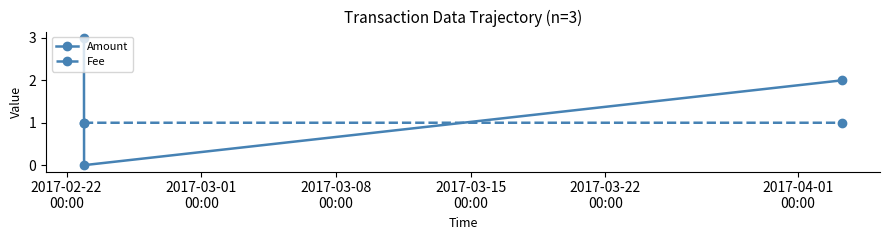

How many Fee values are between 1 and 2?

3